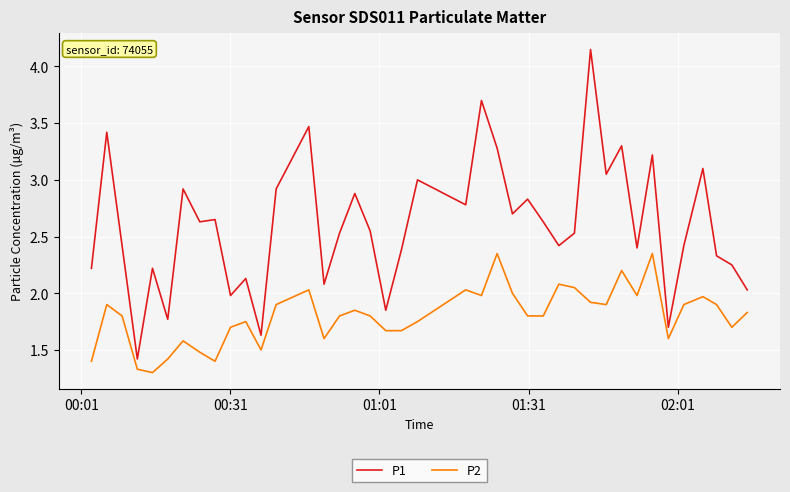

What is the minimum value for P1?

1.4